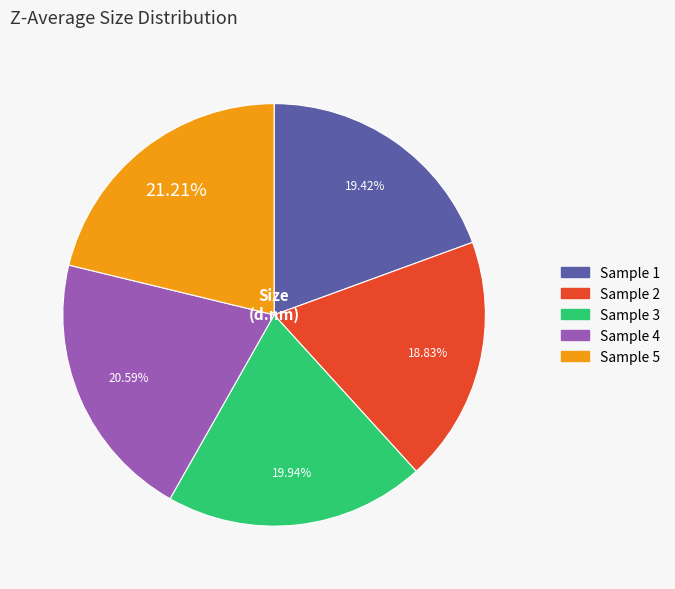

How many slices are in this pie chart?

5